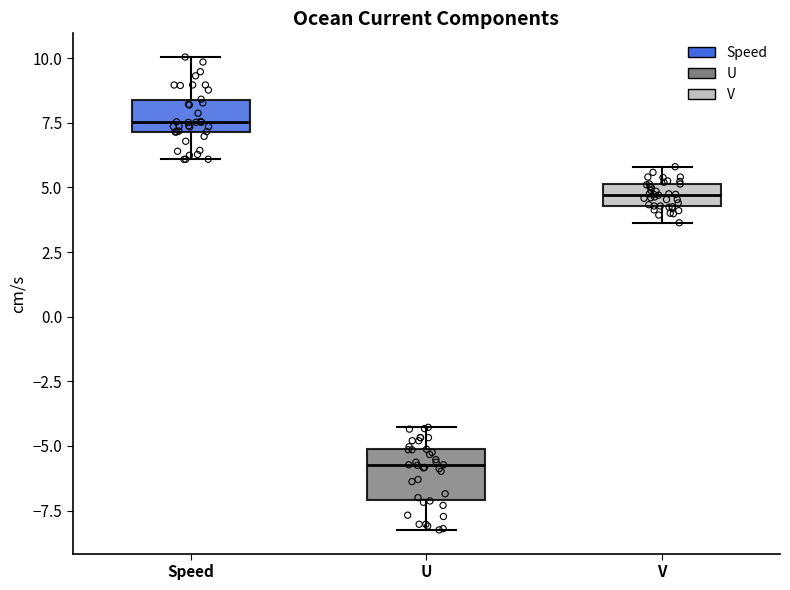

Comparing the boxes themselves (not the whiskers), which one is the tallest?

U